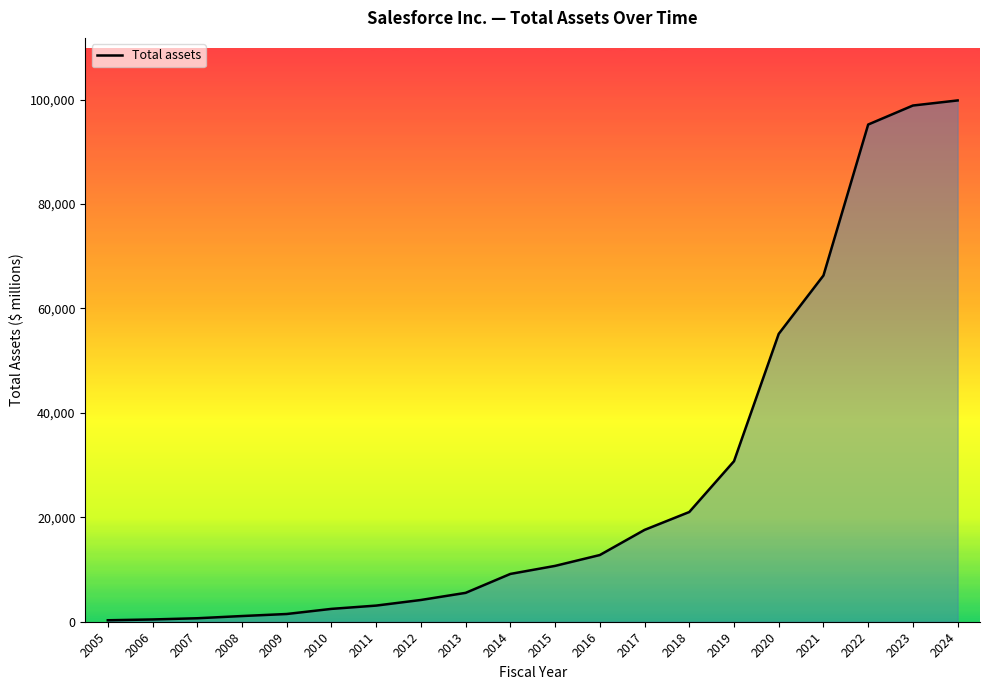

What is the maximum value shown in the chart?

99823